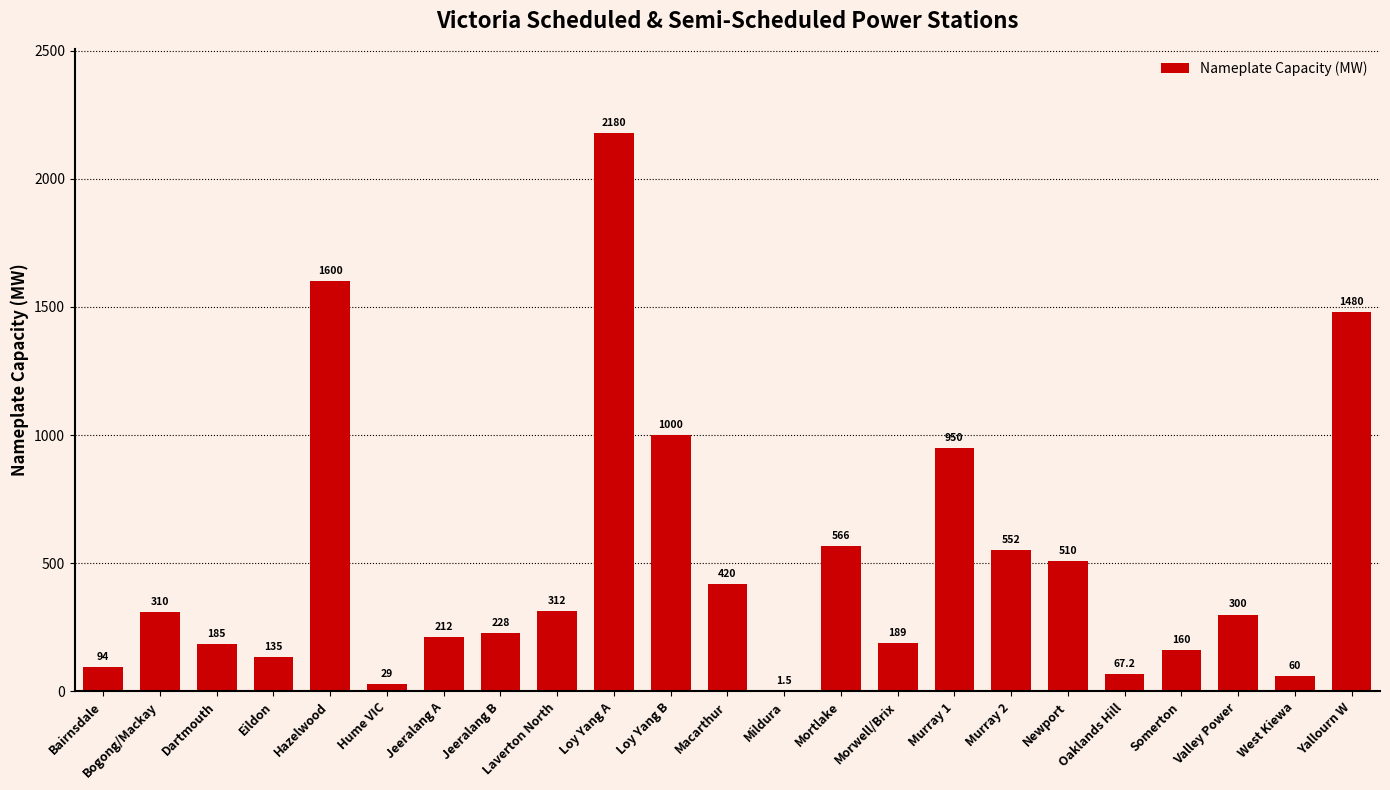

What is the change in value from Laverton North to Oaklands Hill?

-244.8